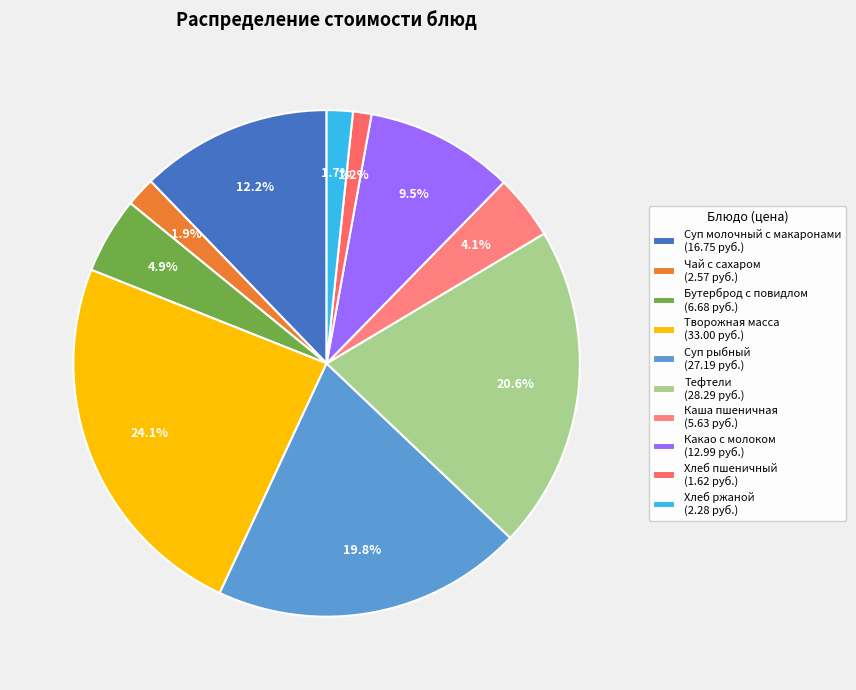

Count the number of slices in the pie.

10